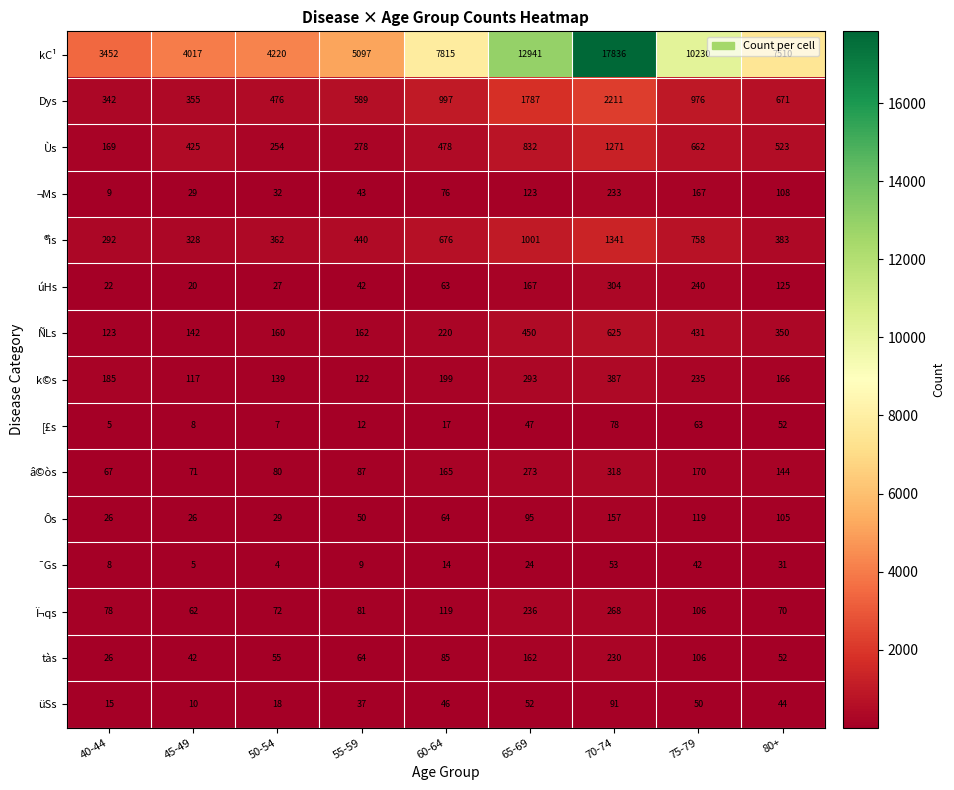

At 65-69, list the series in order from smallest to largest.

¯Gs, [£s, üSs, Ôs, ¬Ms, tàs, úHs, Ï¬qs, â©òs, k©s, ÑLs, Ùs, ®ìs, Dys, kC¹